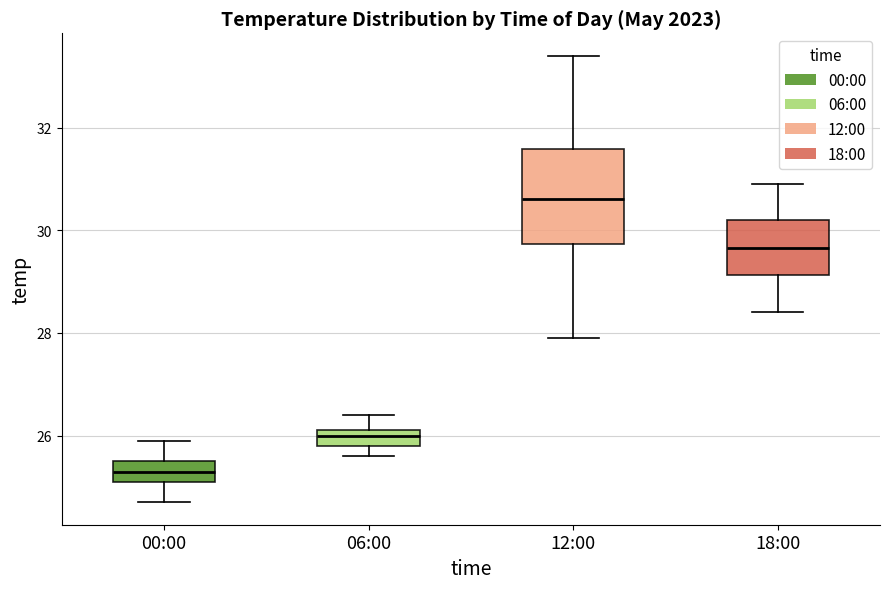

Which box is the tallest, from its lower edge to its upper edge?

12:00